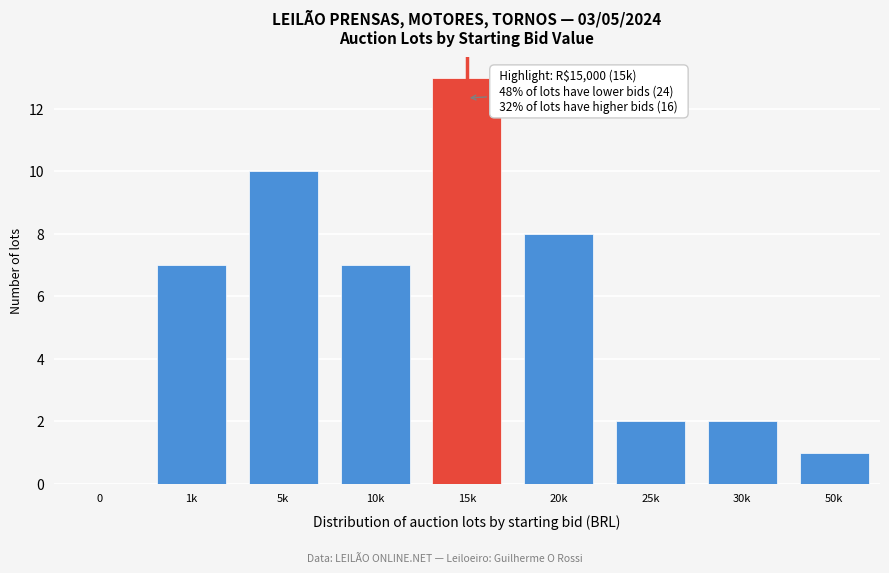

Reading right to left, list all the values displayed in this chart.

50k=1	30k=2	25k=2	20k=8	15k=13	10k=7	5k=10	1k=7	0=0